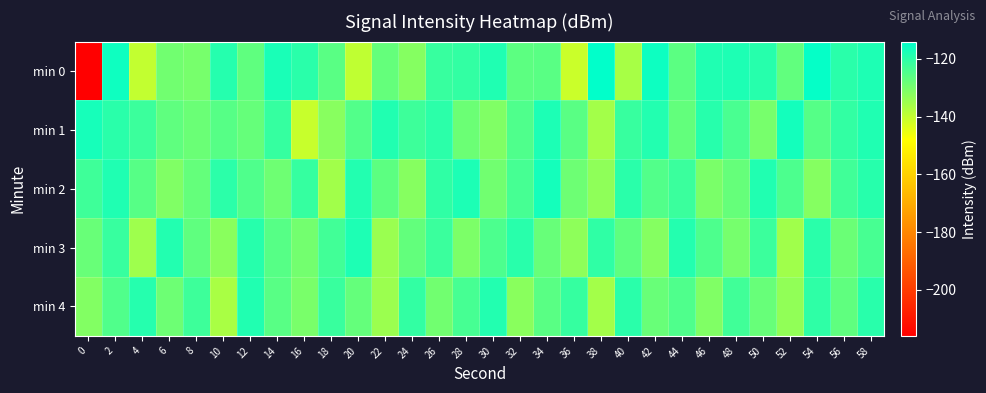

Reading right to left, list all the values displayed in this chart.

min 0: 58=-118.1	56=-119.7	54=-114.8	52=-127.0	50=-119.3	48=-118.2	46=-118.3	44=-126.2	42=-115.9	40=-136.3	38=-114.4	36=-140.9	34=-126.0	32=-126.5	30=-118.2	28=-121.0	26=-121.6	24=-131.9	22=-127.5	20=-139.7	18=-126.0	16=-119.6	14=-117.4	12=-126.9	10=-119.0	8=-130.1	6=-129.2	4=-140.1	2=-116.1	0=-215.7
min 1: 58=-118.3	56=-120.9	54=-125.4	52=-116.7	50=-130.1	48=-123.8	46=-119.3	44=-127.2	42=-118.6	40=-121.4	38=-135.8	36=-126.1	34=-117.9	32=-124.7	30=-131.2	28=-128.4	26=-119.8	24=-122.3	22=-118.5	20=-125.1	18=-132.3	16=-140.6	14=-121.2	12=-127.6	10=-125.6	8=-128.2	6=-126.9	4=-122.1	2=-119.7	0=-117.1
min 2: 58=-119.2	56=-122.7	54=-131.8	52=-124.3	50=-118.4	48=-127.6	46=-130.4	44=-121.8	42=-125.1	40=-119.6	38=-133.2	36=-128.7	34=-116.9	32=-123.4	30=-129.3	28=-117.8	26=-120.5	24=-132.1	22=-126.4	20=-118.7	18=-135.6	16=-121.3	14=-128.9	12=-124.6	10=-119.8	8=-127.4	6=-131.2	4=-125.7	2=-118.3	0=-122.5
min 3: 58=-123.6	56=-128.3	54=-119.7	52=-135.4	50=-122.1	48=-129.8	46=-124.5	44=-118.8	42=-131.9	40=-126.6	38=-120.4	36=-133.1	34=-127.8	32=-119.5	30=-124.2	28=-130.7	26=-121.9	24=-127.3	22=-134.6	20=-118.1	18=-122.8	16=-129.4	14=-125.7	12=-119.2	10=-132.5	8=-126.8	6=-118.6	4=-135.3	2=-121.4	0=-128.1
min 4: 58=-119.4	56=-126.8	54=-120.2	52=-133.5	50=-127.9	48=-122.6	46=-131.3	44=-124.7	42=-128.1	40=-119.6	38=-135.8	36=-121.3	34=-126.1	32=-132.4	30=-118.7	28=-123.5	26=-129.3	24=-120.8	22=-134.9	20=-127.4	18=-121.7	16=-130.2	14=-125.9	12=-118.4	10=-136.7	8=-122.3	6=-128.6	4=-119.1	2=-124.8	0=-131.5